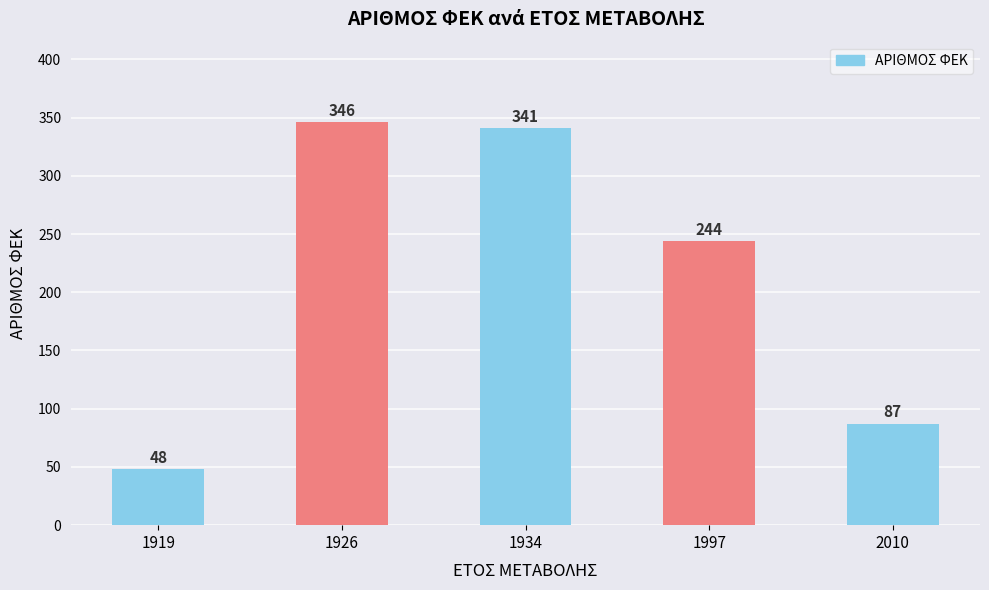

What is the change in value from 1934 to 1997?

-97